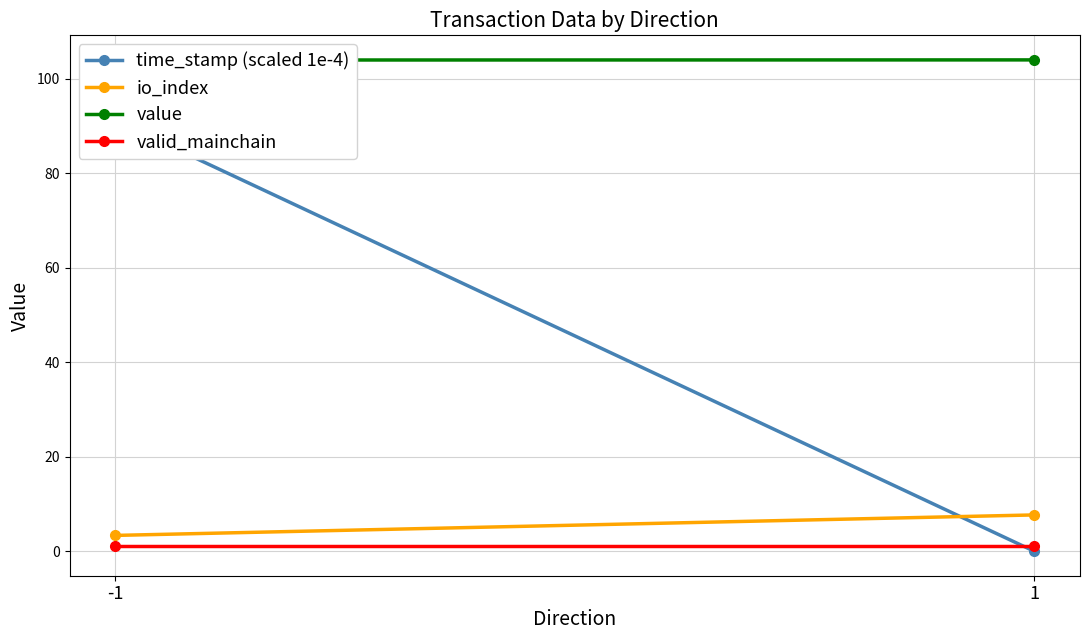

Between 1 and -1, which is larger?

-1